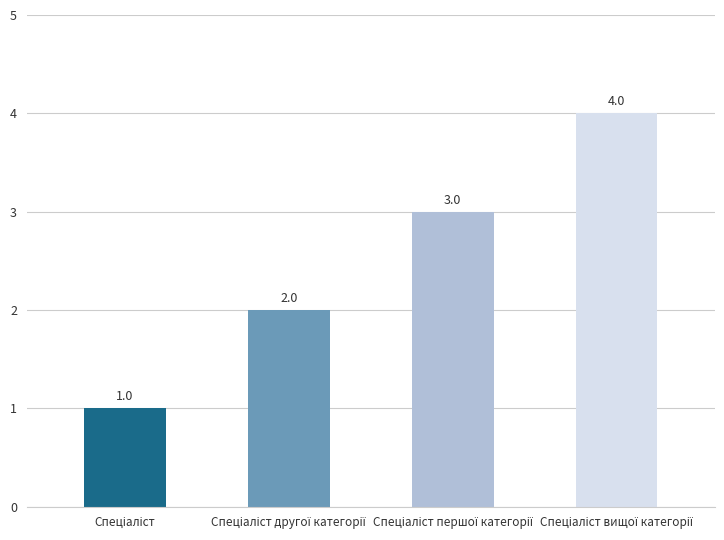

Reading left to right, extract all data points from this chart.

1	2	3	4